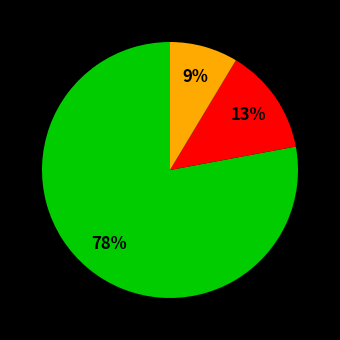

Count the number of slices in the pie.

3